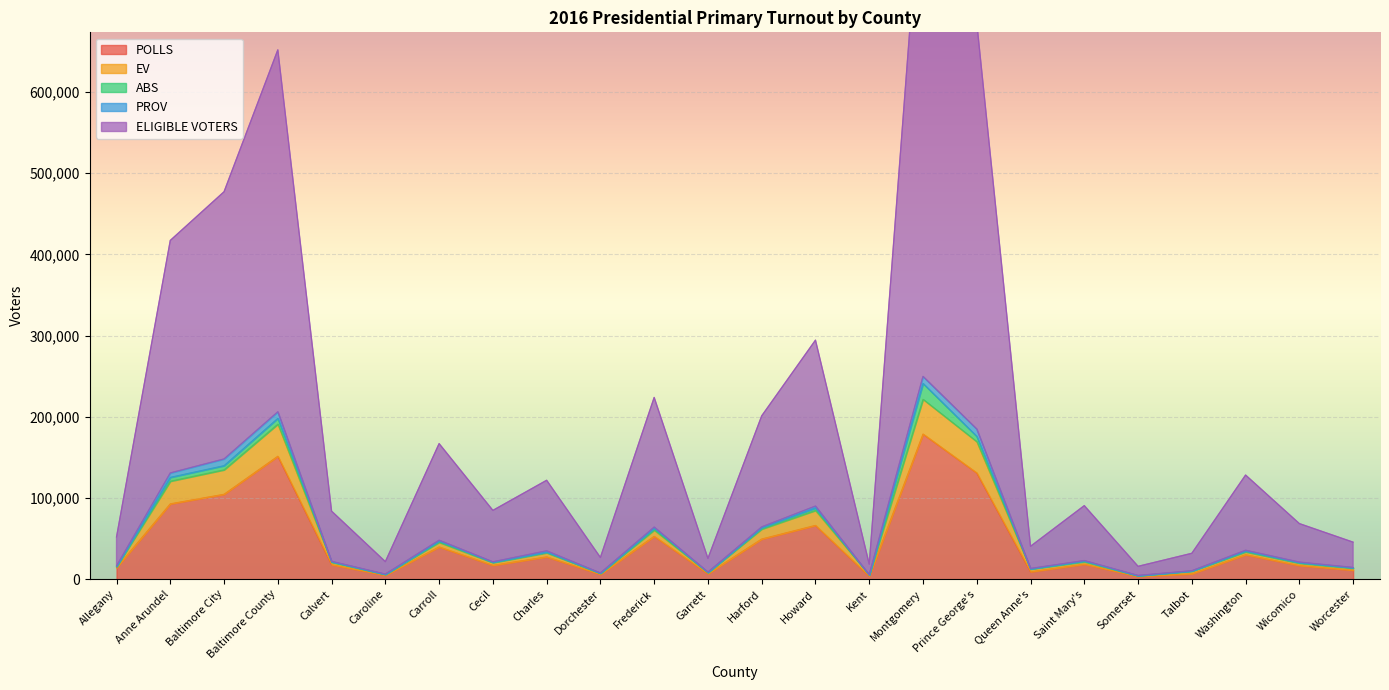

What is the highest value of the ELIGIBLE VOTERS series?

890983